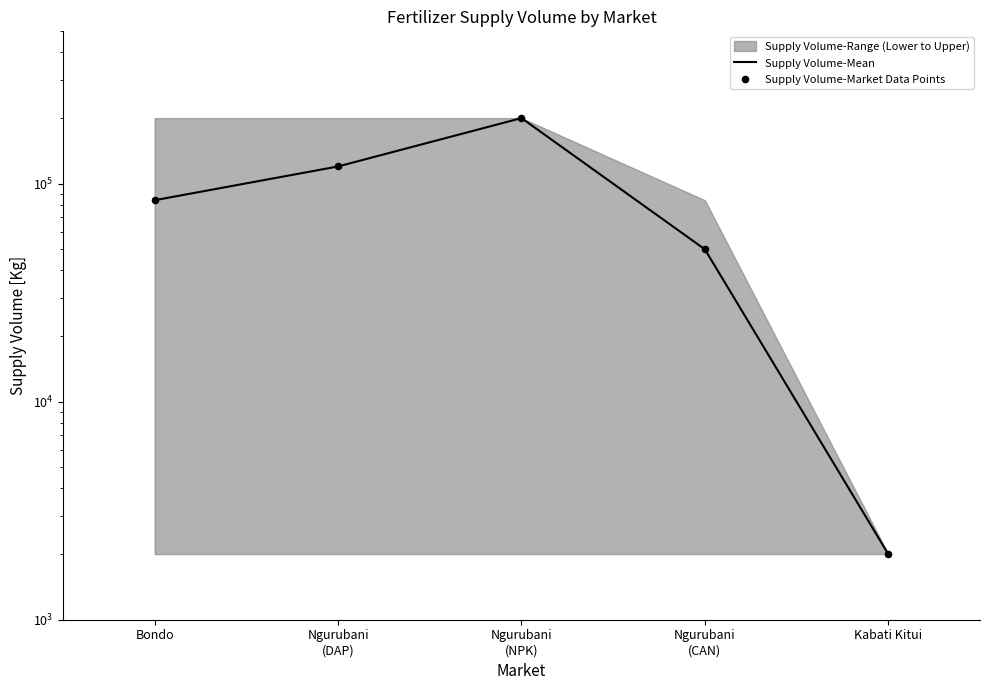

Which series has the widest spread of Y values?

Supply Volume-Mean